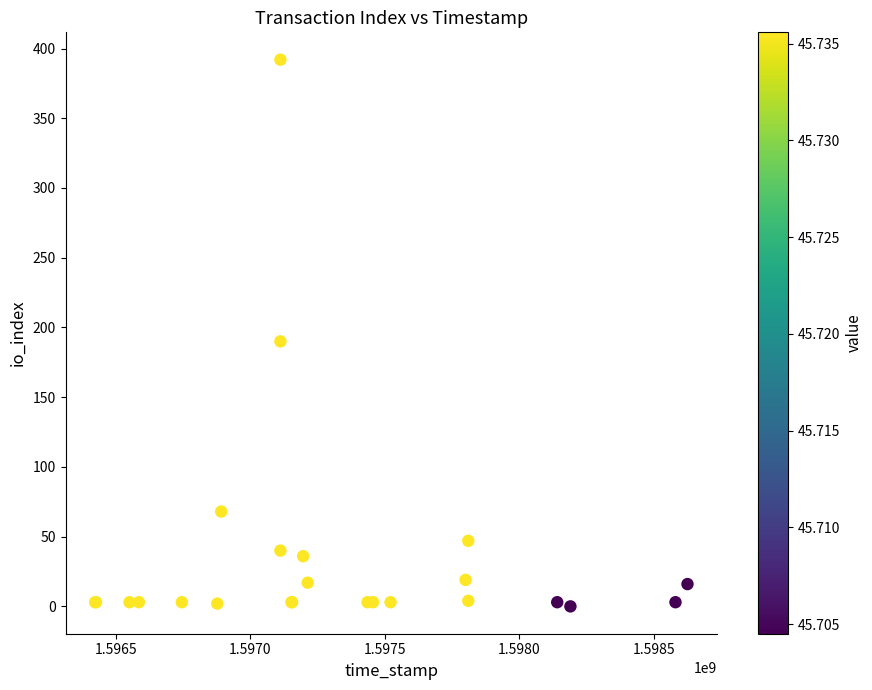

What Y value in the scatter plot is closest to 196?

190